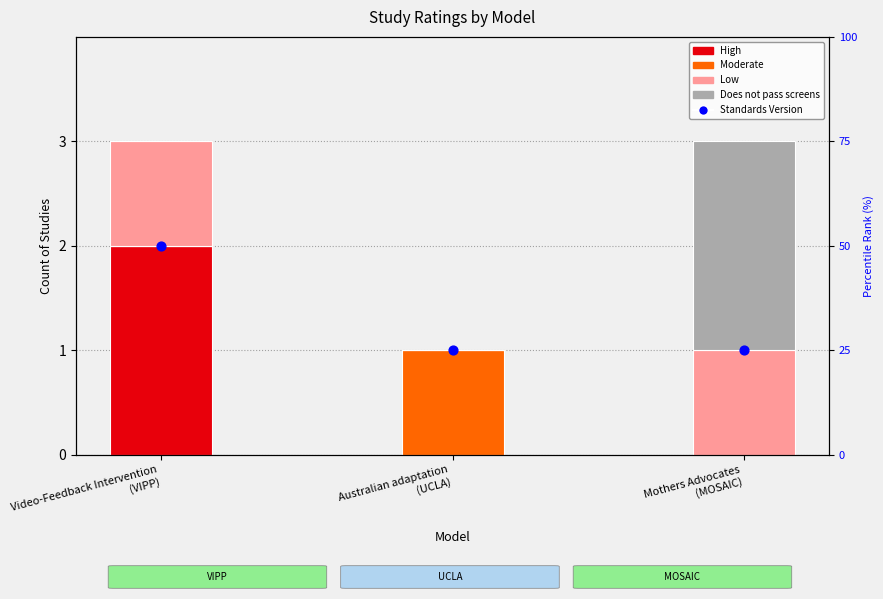

What is the total value across all series at Australian adaptation
(UCLA)?

2